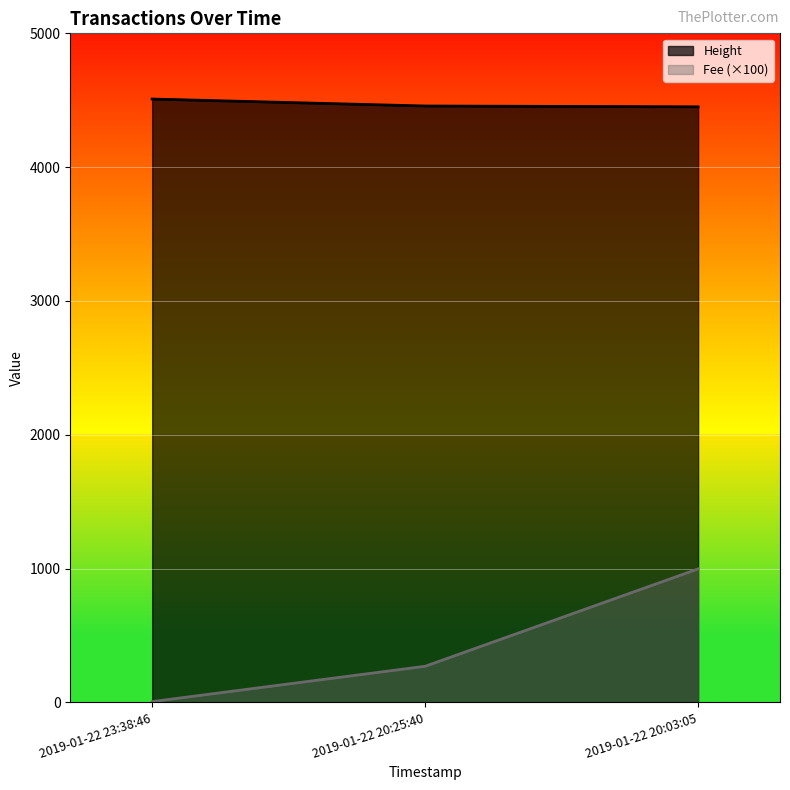

How many data points in Height are less than 4457?

1